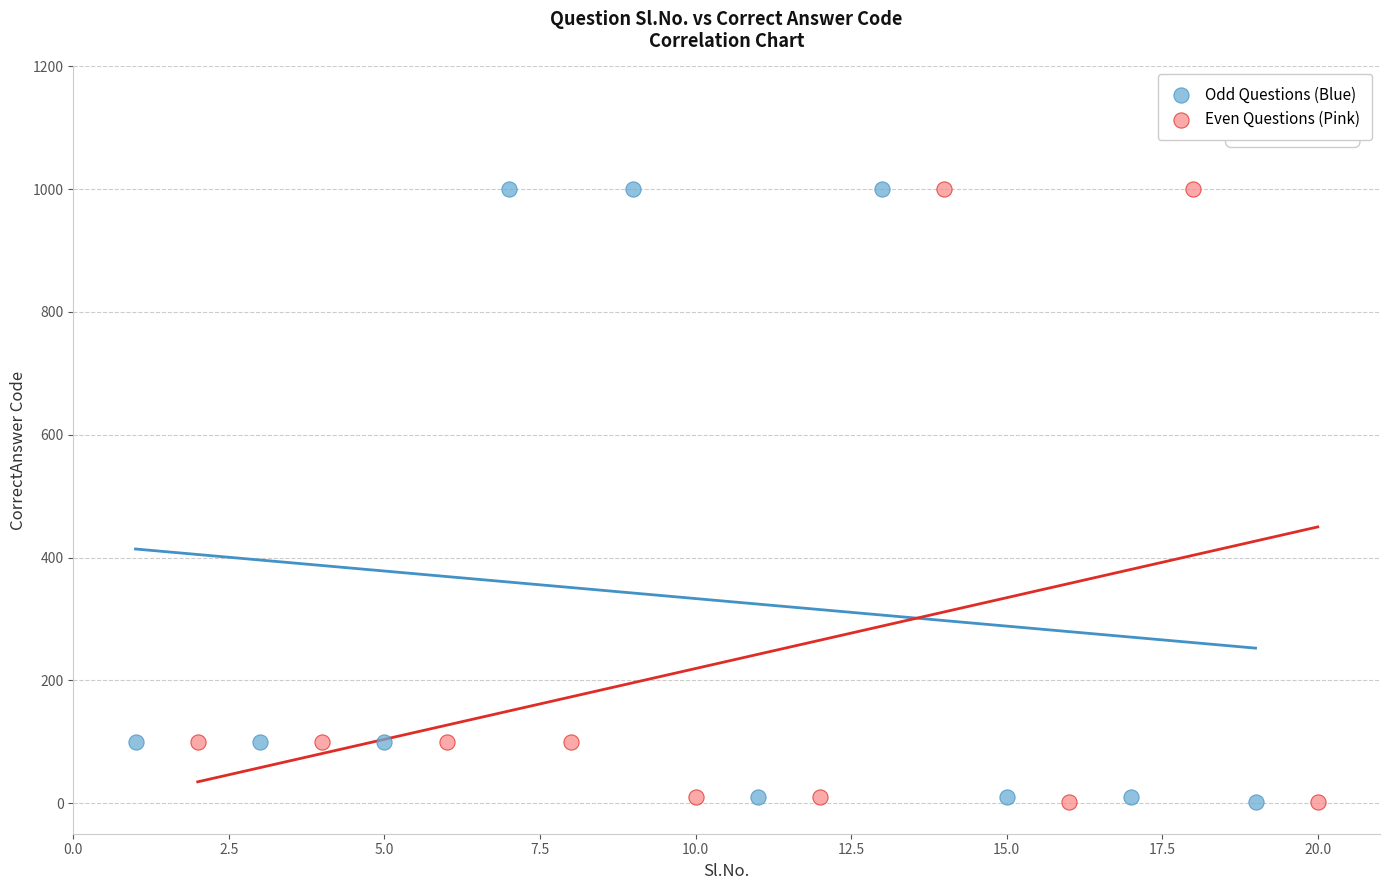

What are all the series names shown in the legend?

Odd Questions (Blue), Even Questions (Pink)